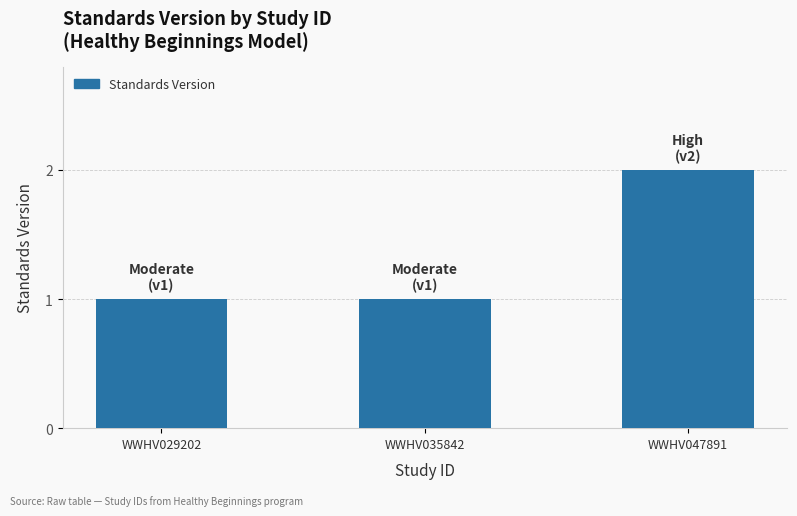

The chart shows a value of 1 at WWHV035842. True or false?

True